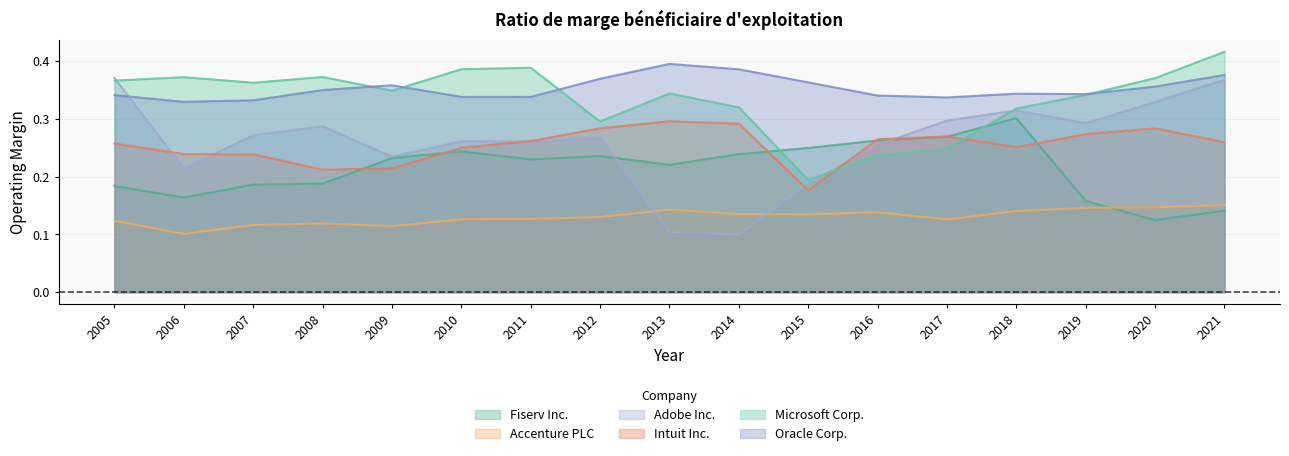

Count the number of data series in this chart.

6